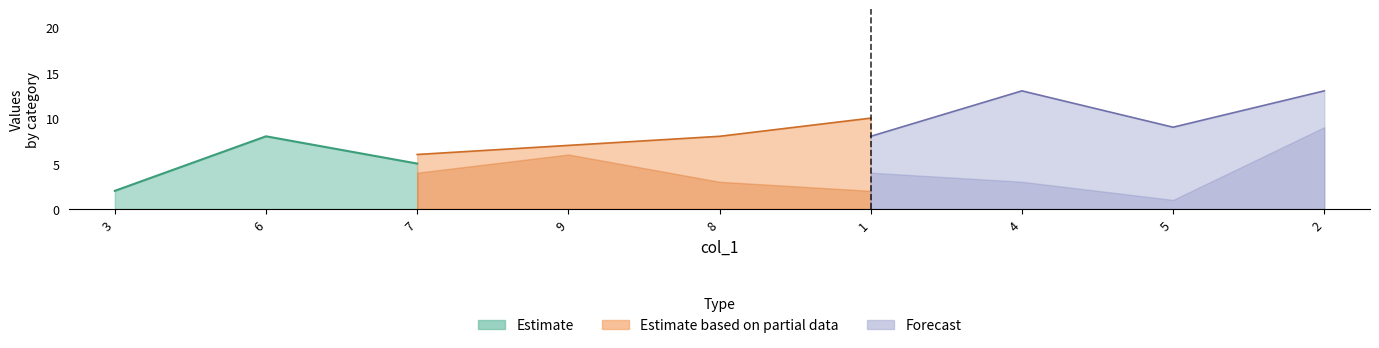

What is the difference between the col_6 values at 8 and 5?

6